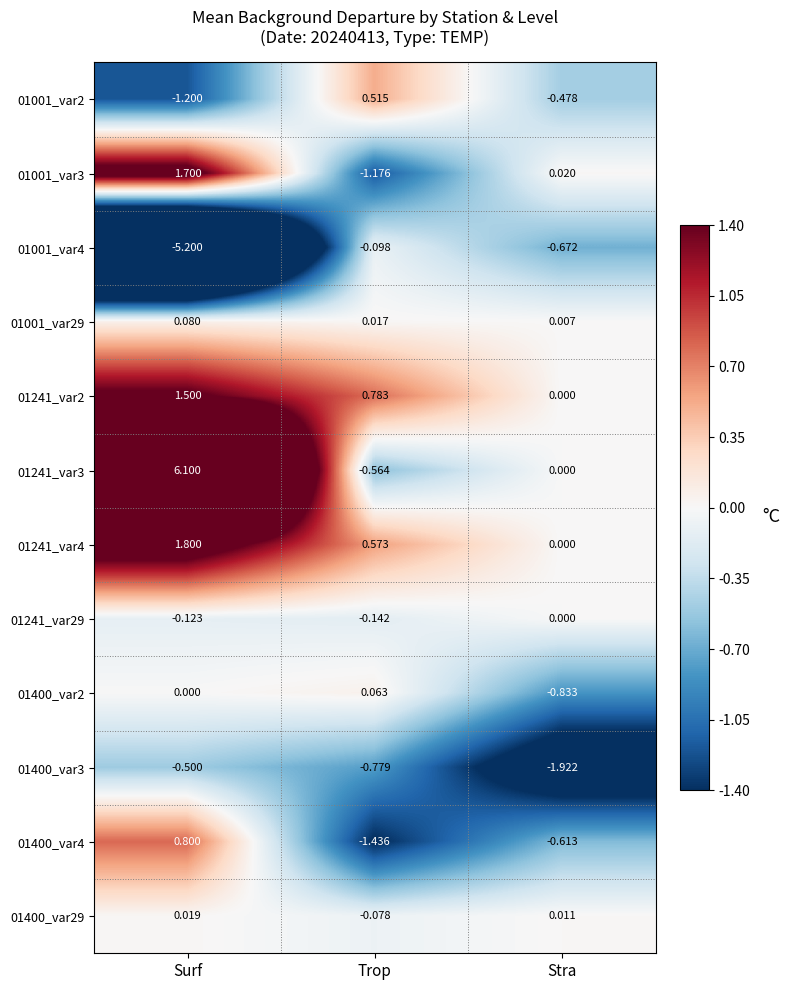

At which label does 01001_var3 reach its peak?

Surf